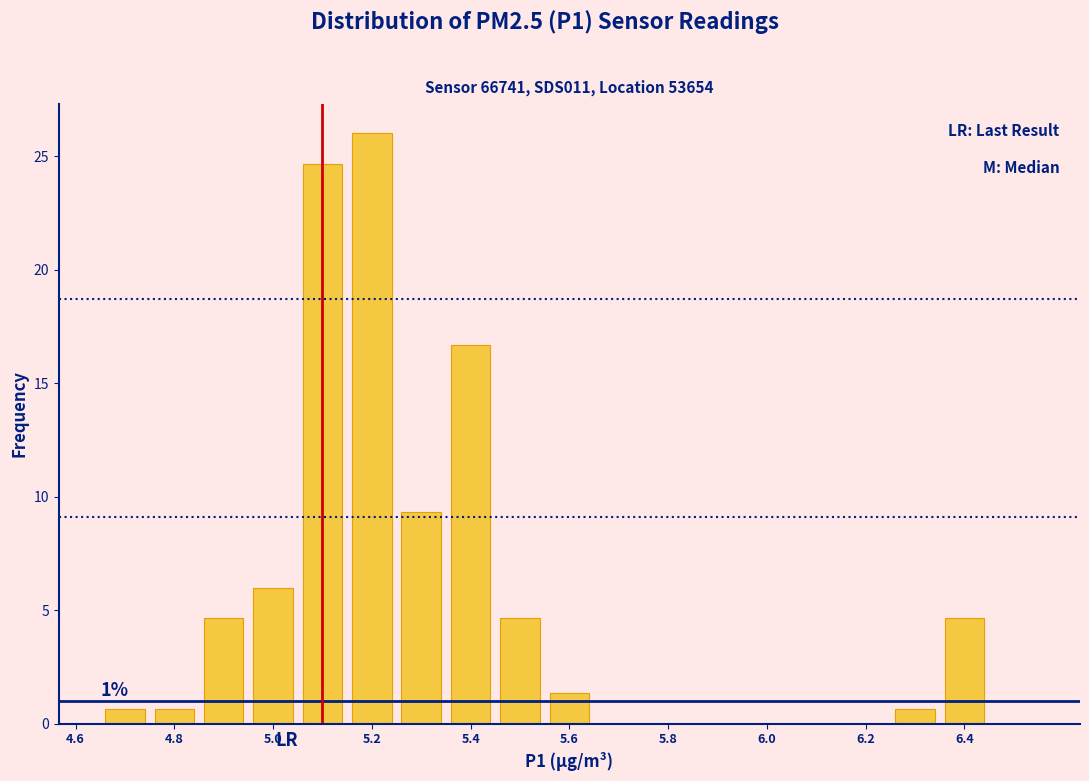

Over which range of the x-axis is the bar tallest?

5.15 to 5.25